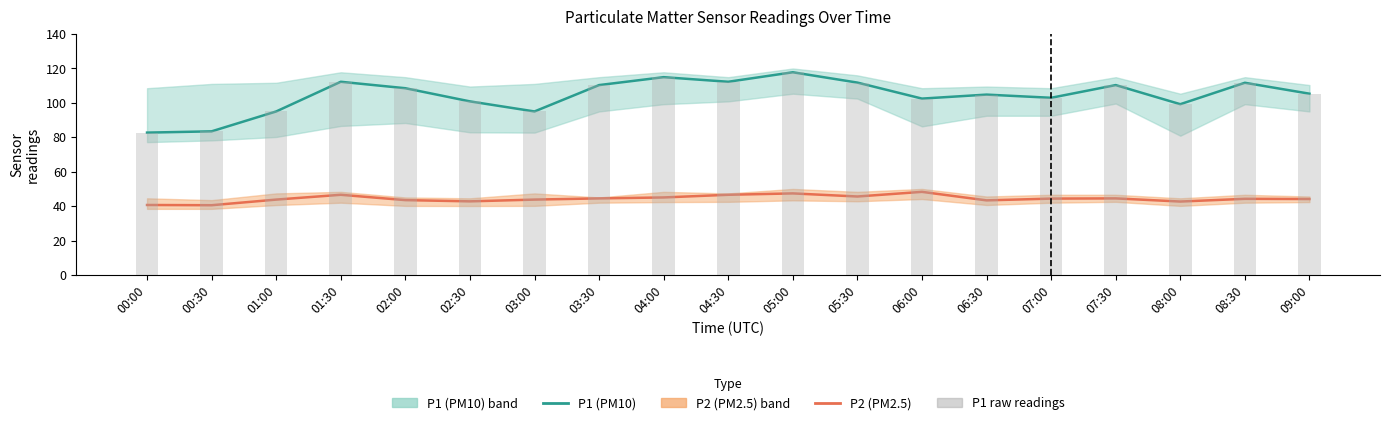

What value does the P1 raw readings series have at 06:00?

102.5